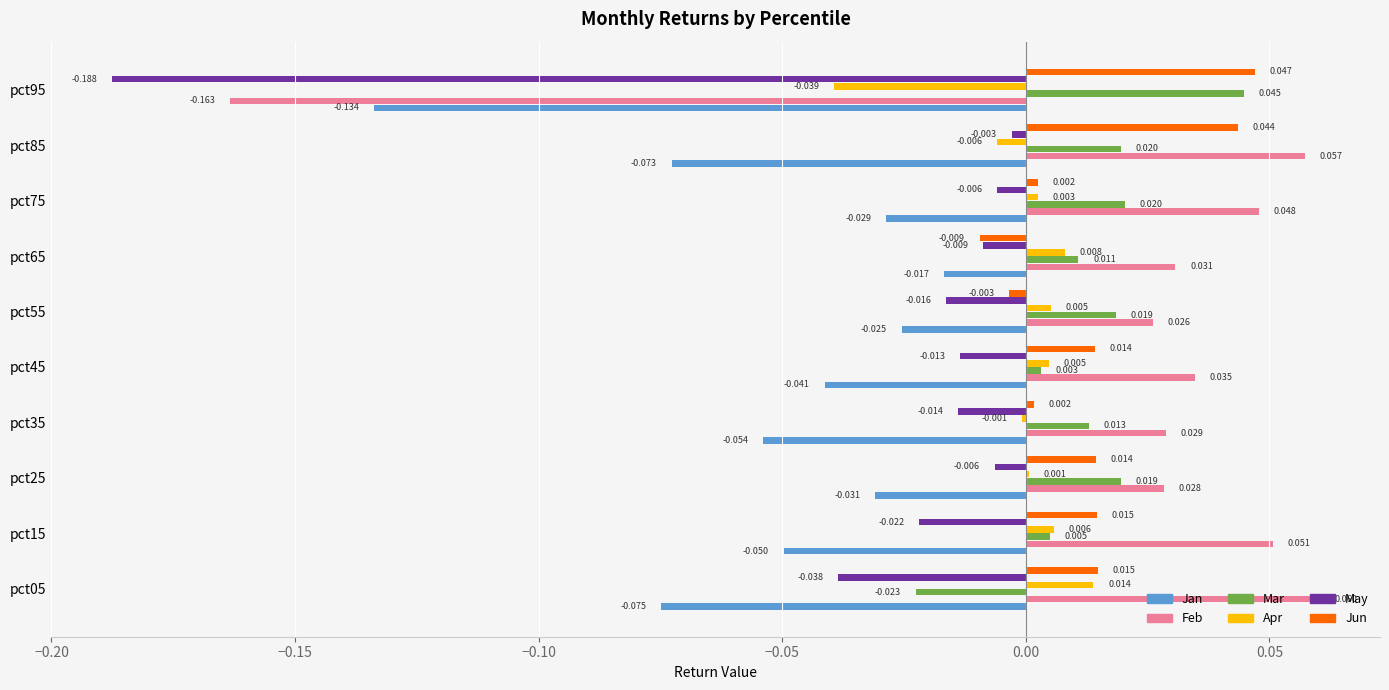

Is the value of Jun at pct95 greater than the value of May at pct05?

Yes